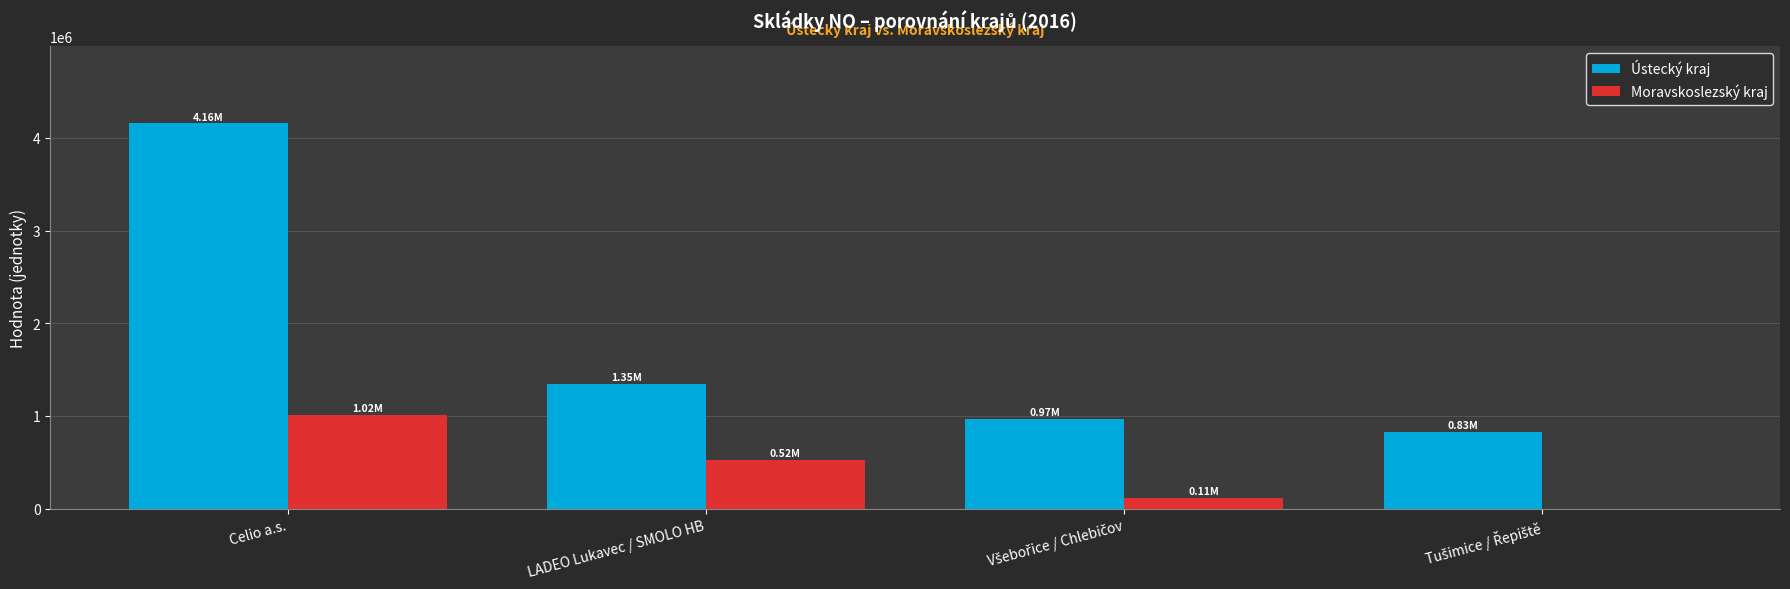

What is the sum of all Ústecký kraj values?

7302194.8